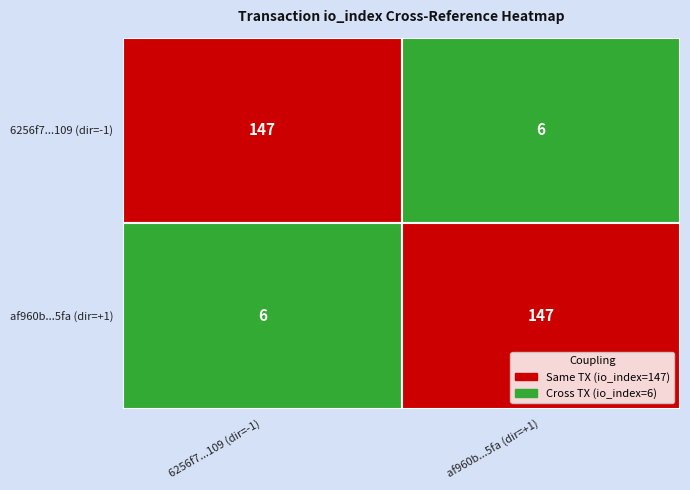

How many categories are shown in the chart?

2